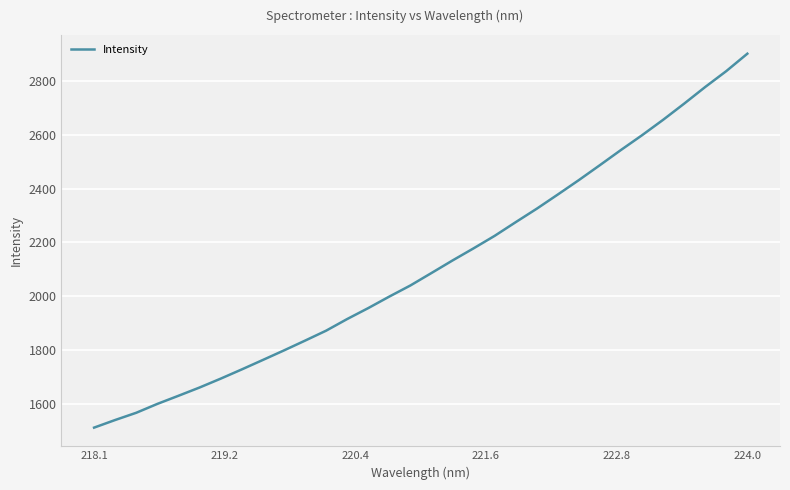

What is the minimum value shown in the chart?

1510.2